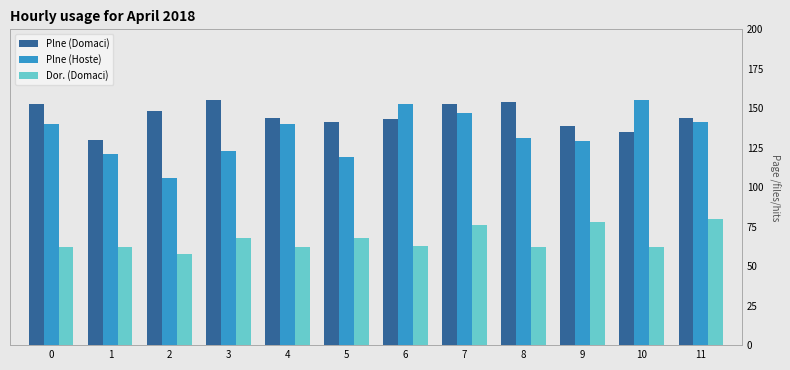

The value of Plne (Hoste) at 7 is 147. True or false?

True